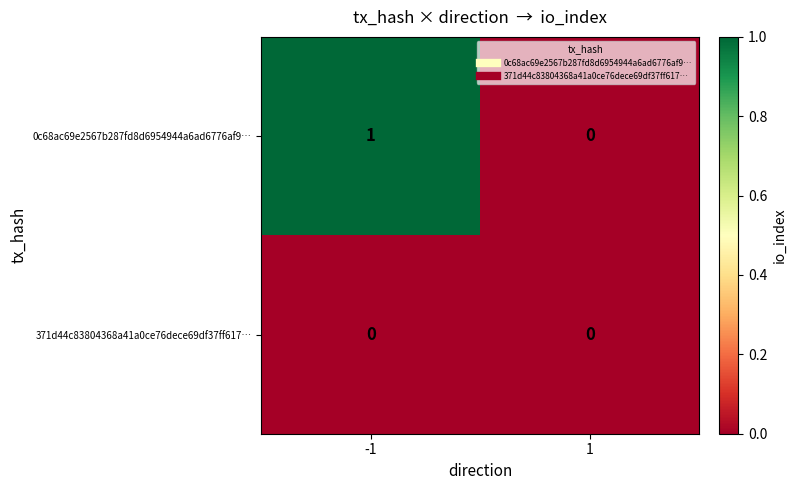

Which series has the largest range (max minus min)?

0c68ac69e2567b287fd8d6954944a6ad6776af9…